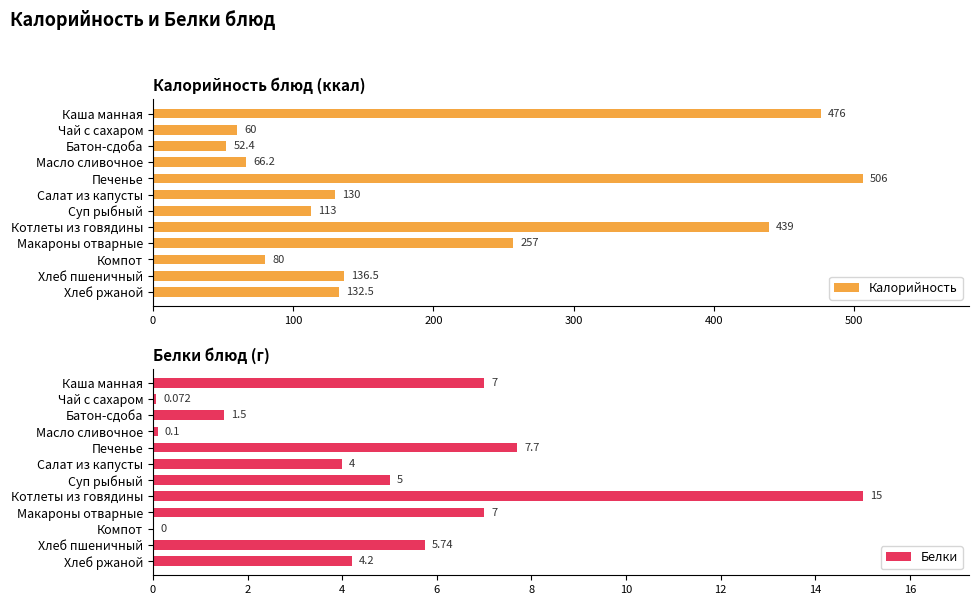

What is the value of the Белки bar at the 7th from the left?

5.0